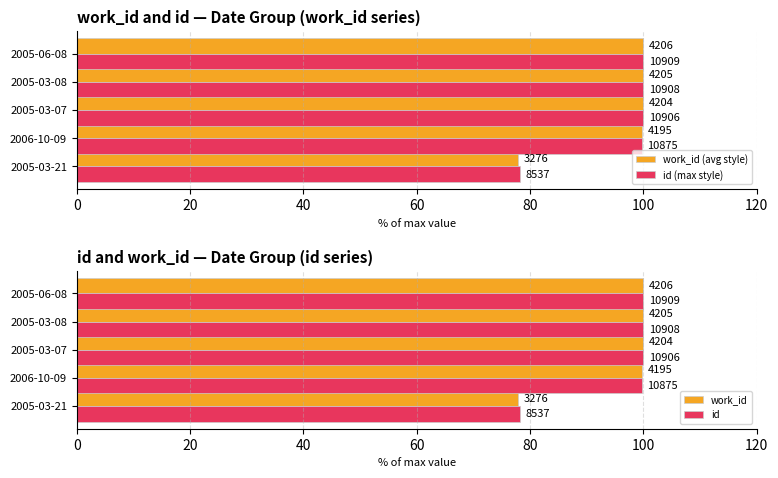

How many bars are there in total?

20